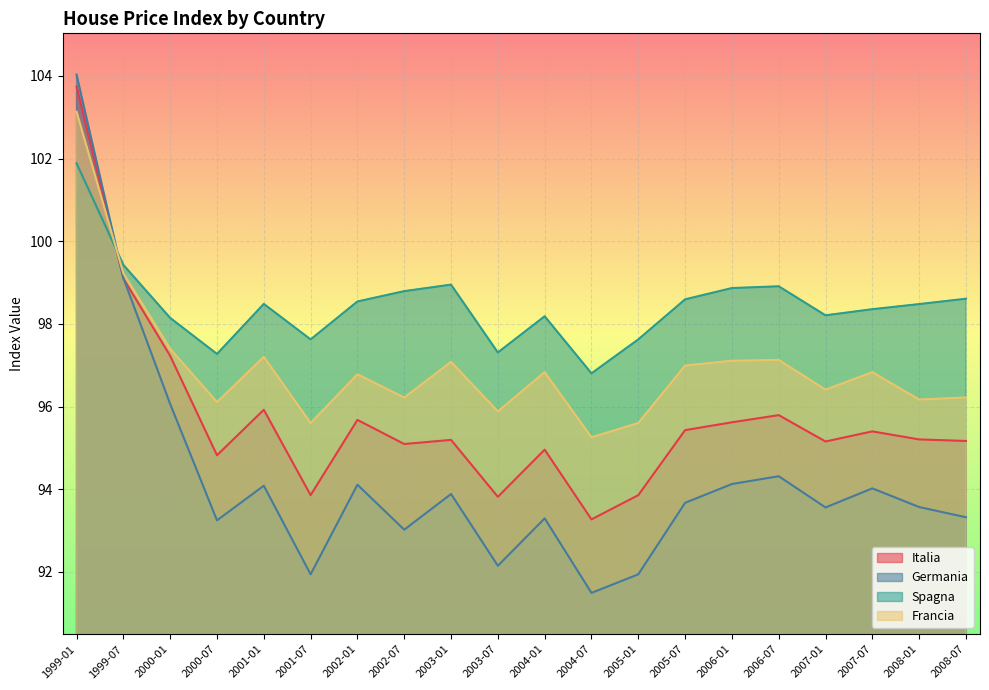

What is the label of the 2nd point from the left?

1999-07